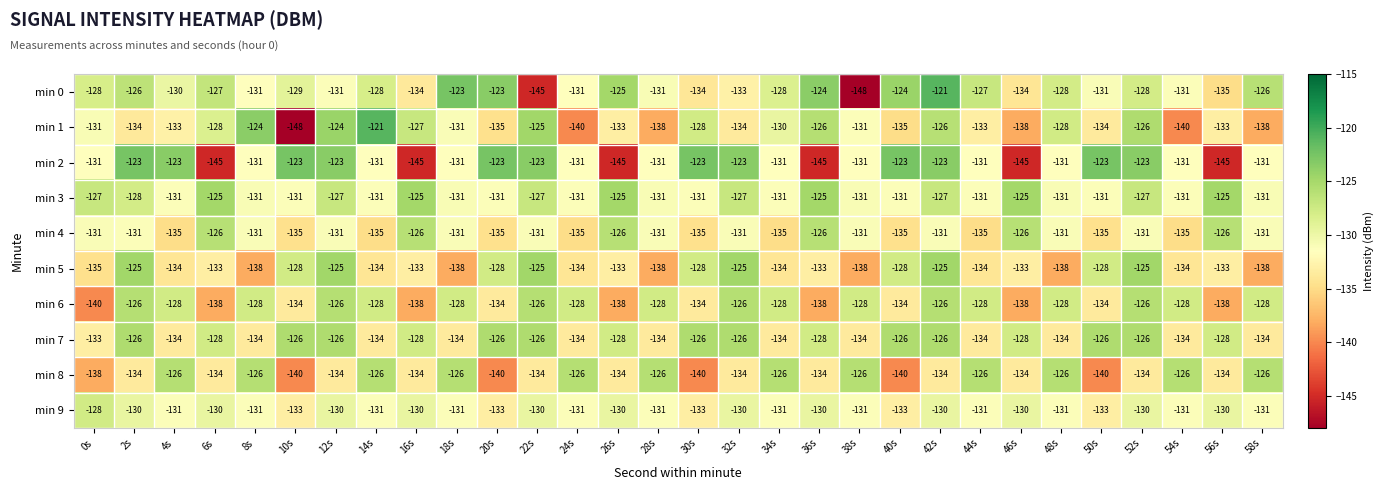

Which series has the largest total across all categories?

min 3